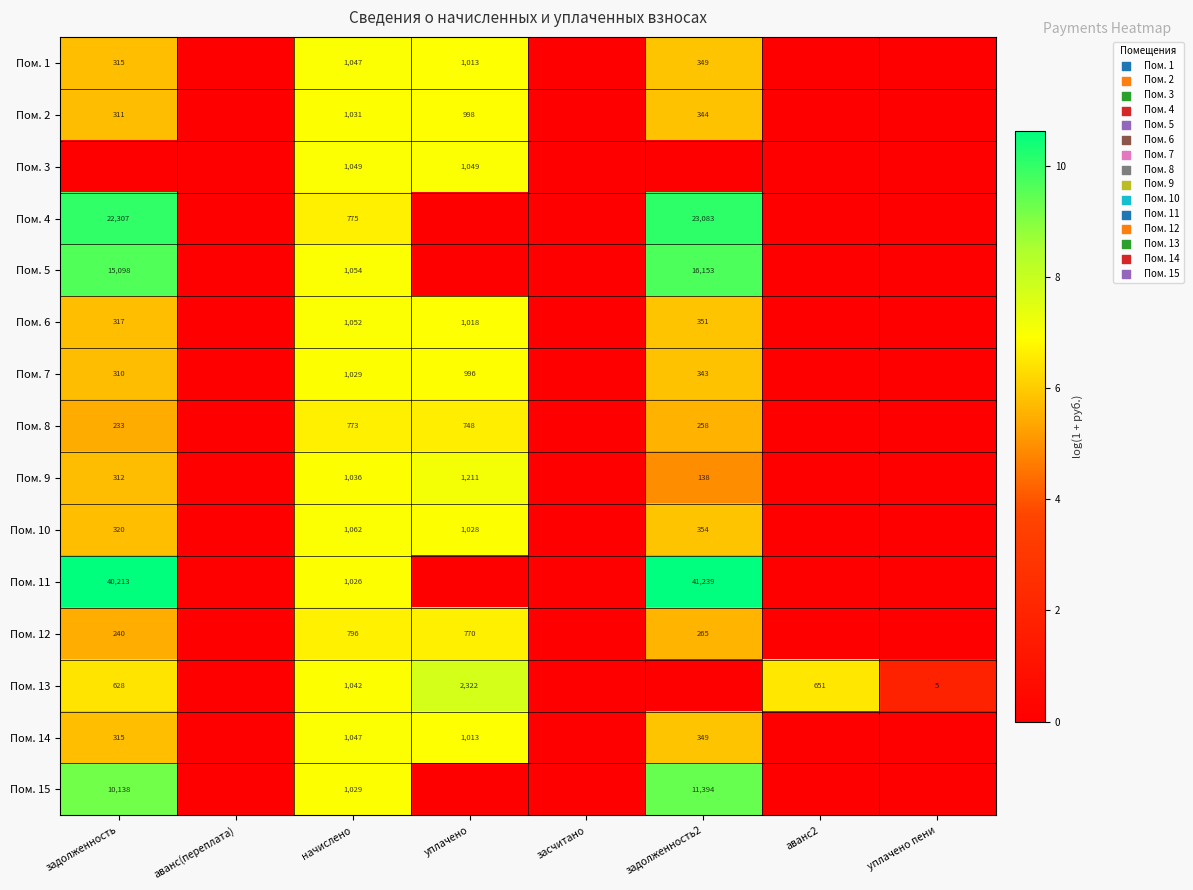

The value of Пом. 5 at задолженность2 is 24099. True or false?

False